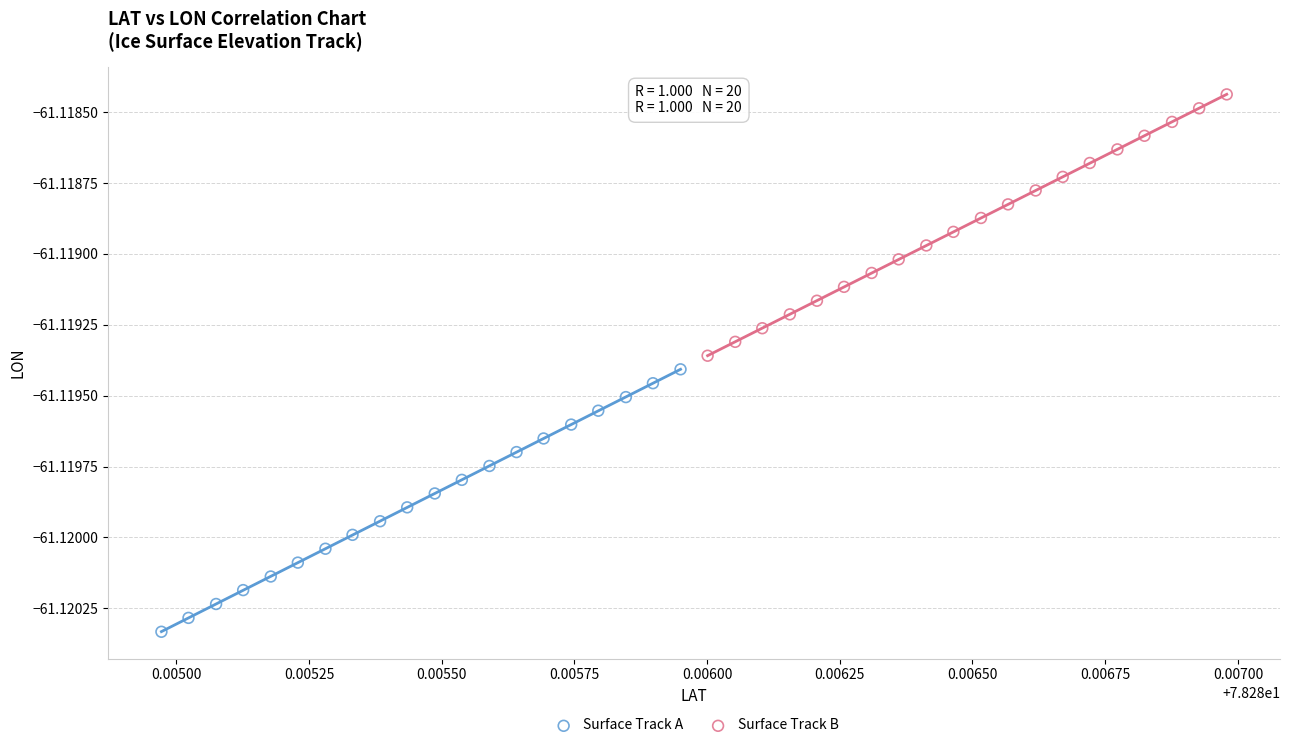

Which series reaches the maximum Y coordinate?

Surface Track B